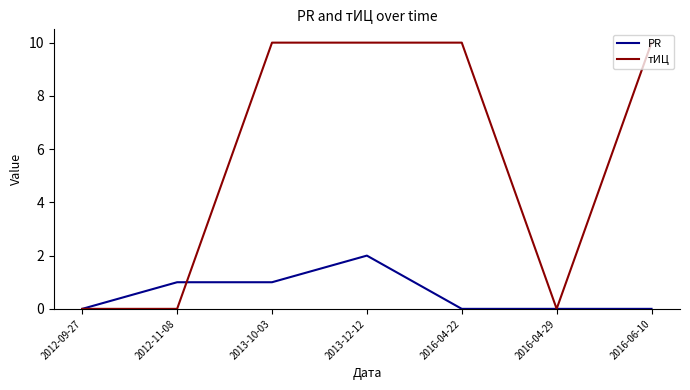

What is the sum of all тИЦ values?

40